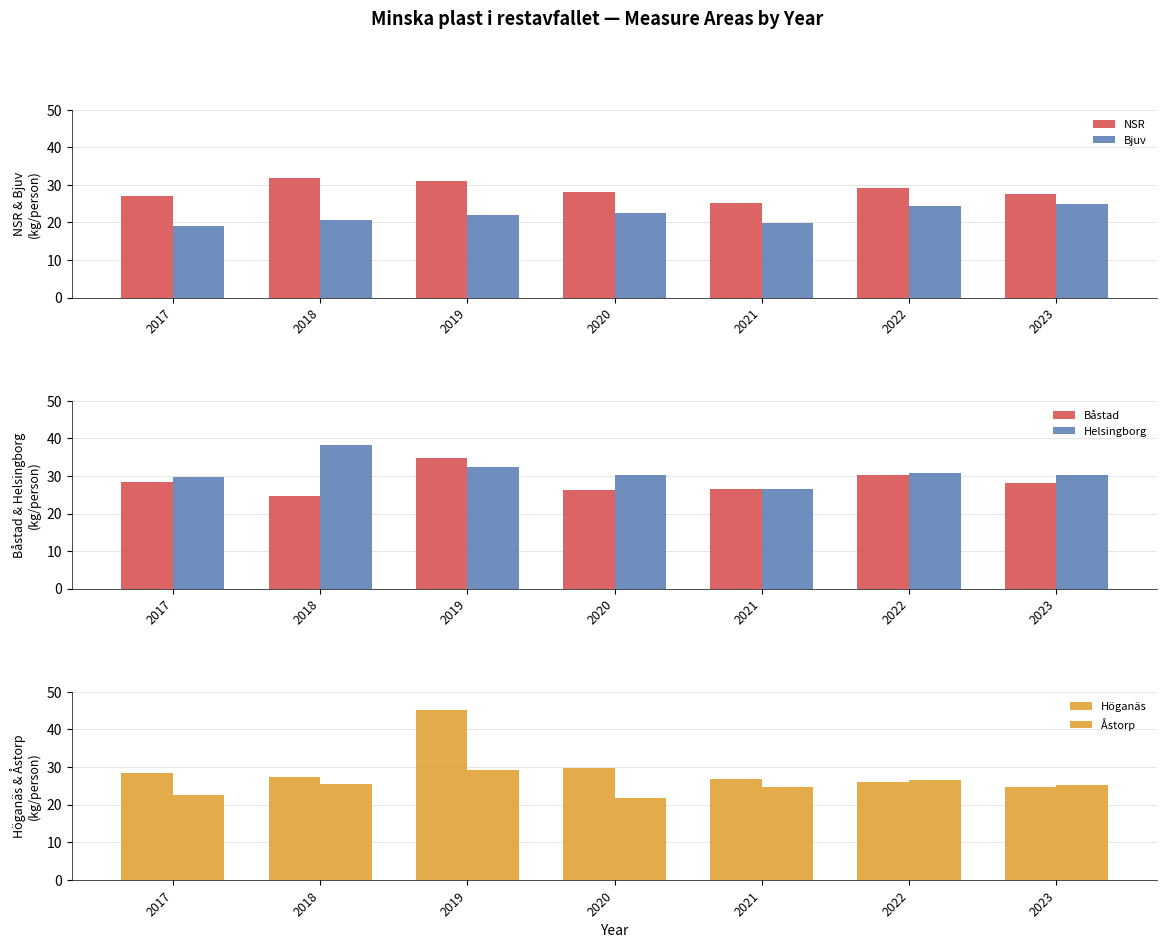

At which category does the chart reach its minimum across all series?

2017